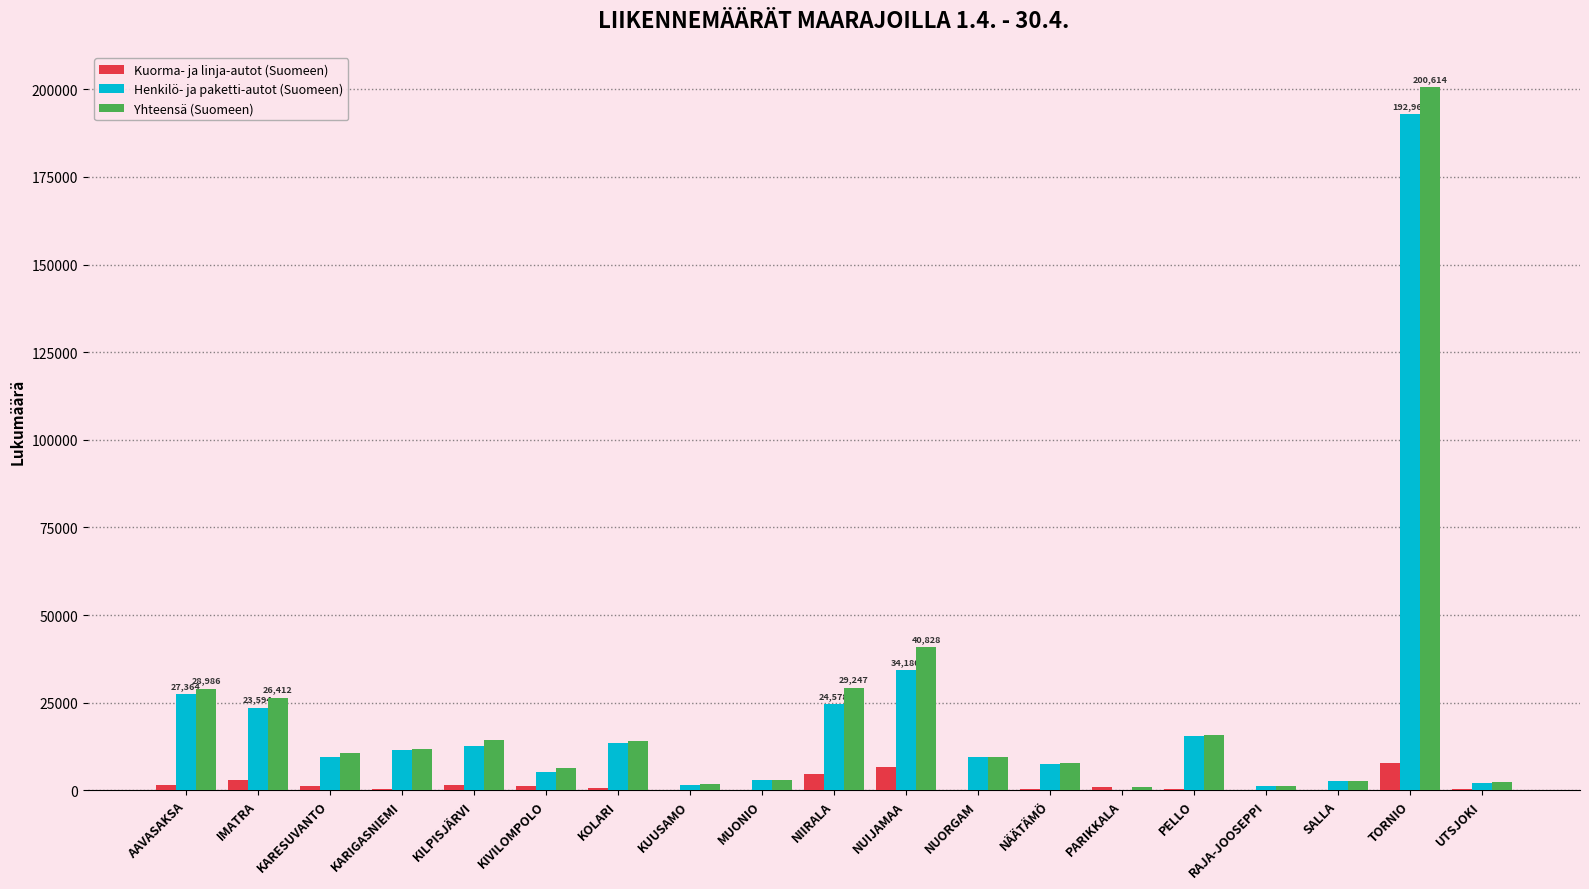

Which label corresponds to the largest value in the chart?

TORNIO